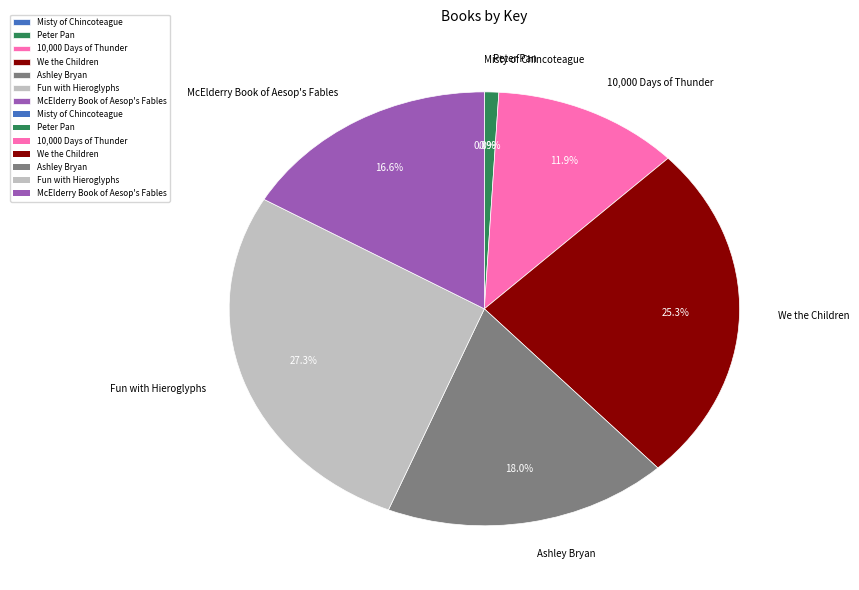

Does 10,000 Days of Thunder represent more than half of the total?

No